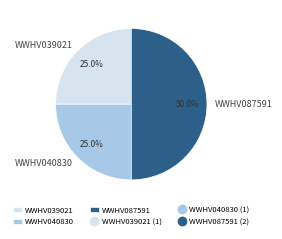

How many segments does this pie chart have?

3